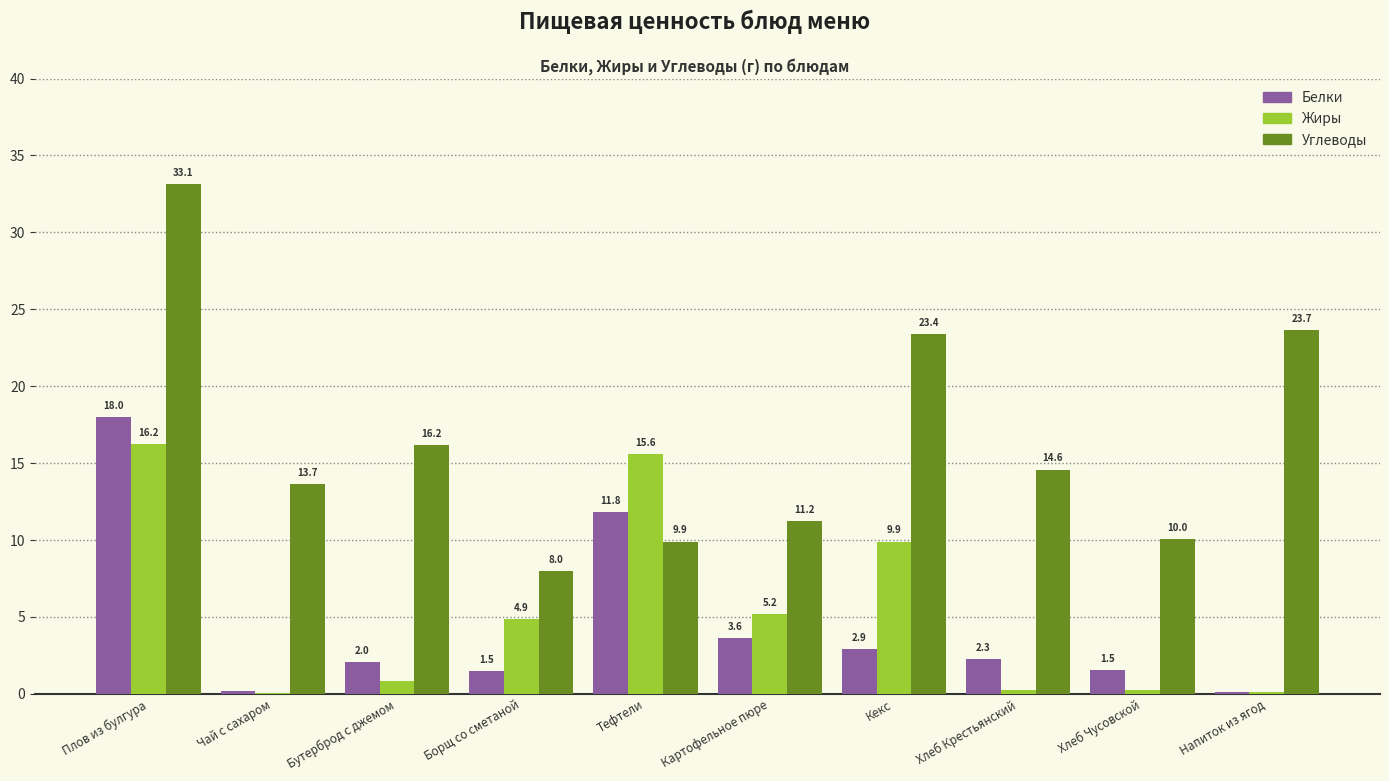

Count the number of categories in the chart.

10